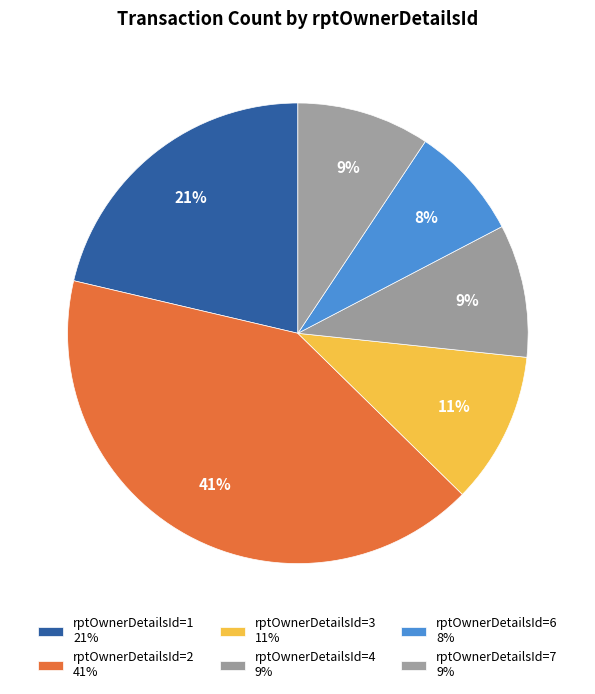

How many slices are in this pie chart?

6